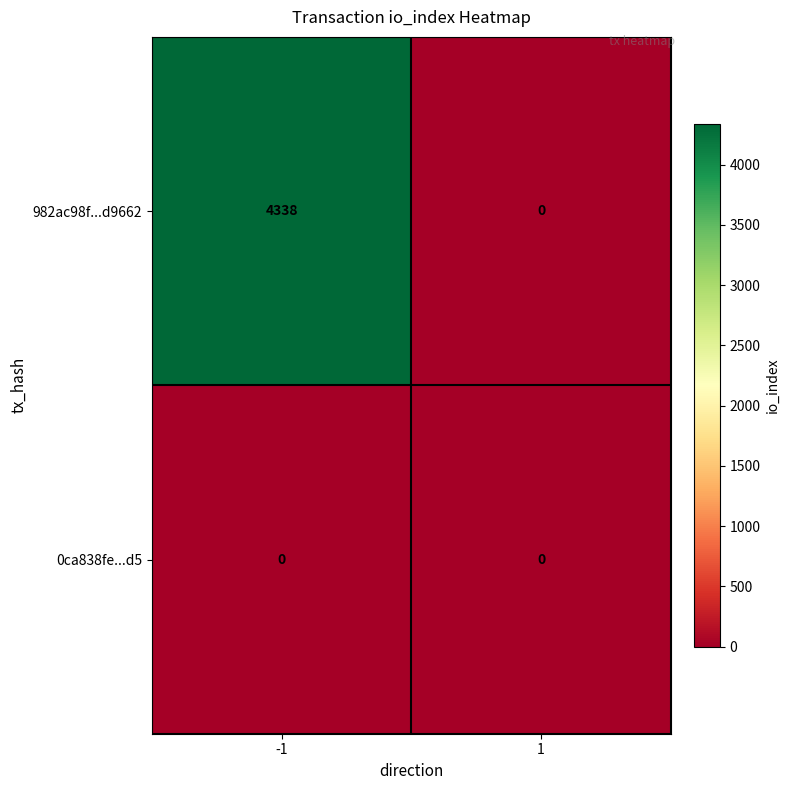

Which series has the largest total across all categories?

982ac98f...d9662